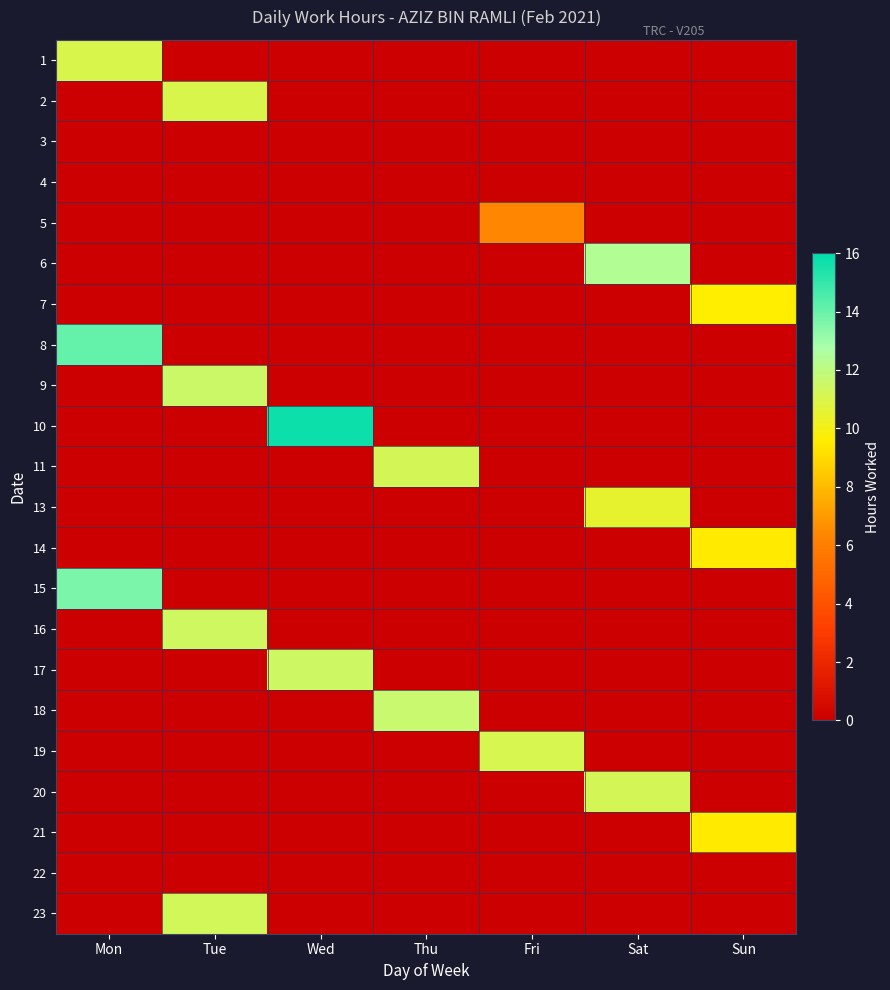

What is the total value across all series at Thu?

22.8